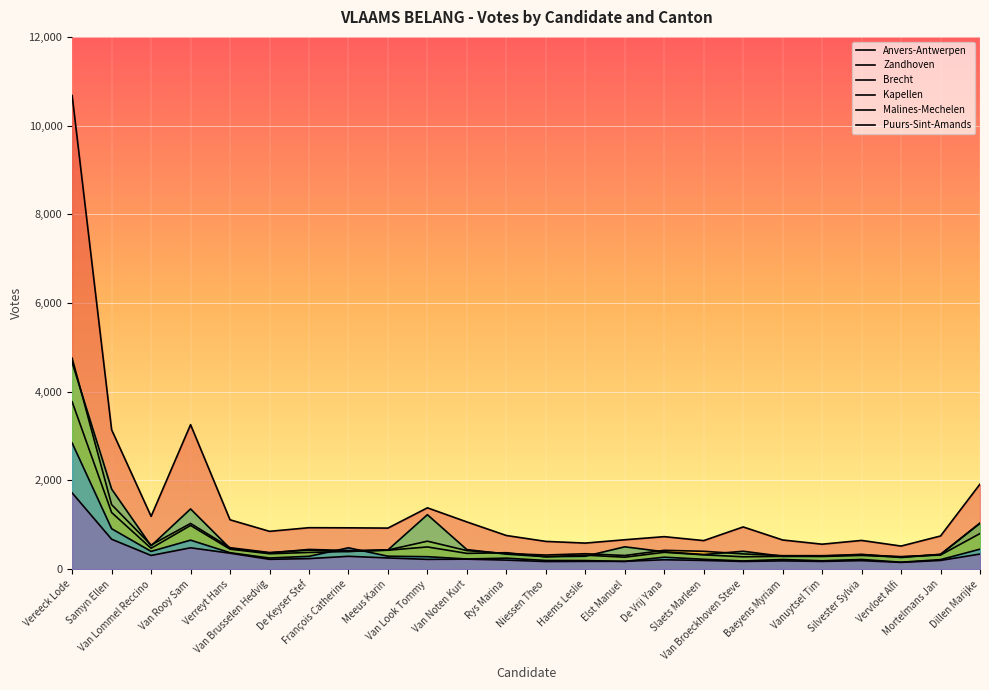

What is the difference between the Malines-Mechelen values at Van Noten Kurt and Van Look Tommy?

51